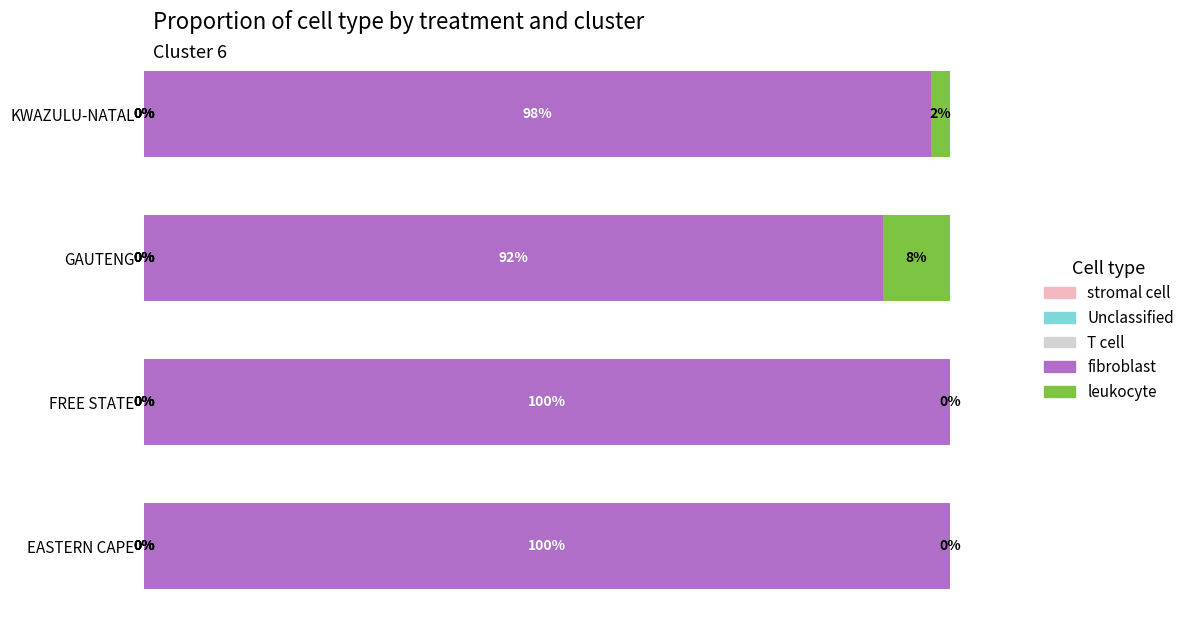

Where is fibroblast nearest to the value 95?

KWAZULU-NATAL